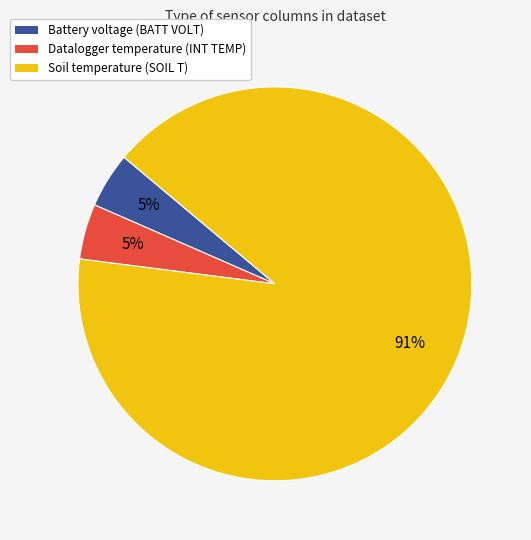

To the nearest percent, what is the average slice percentage?

33%